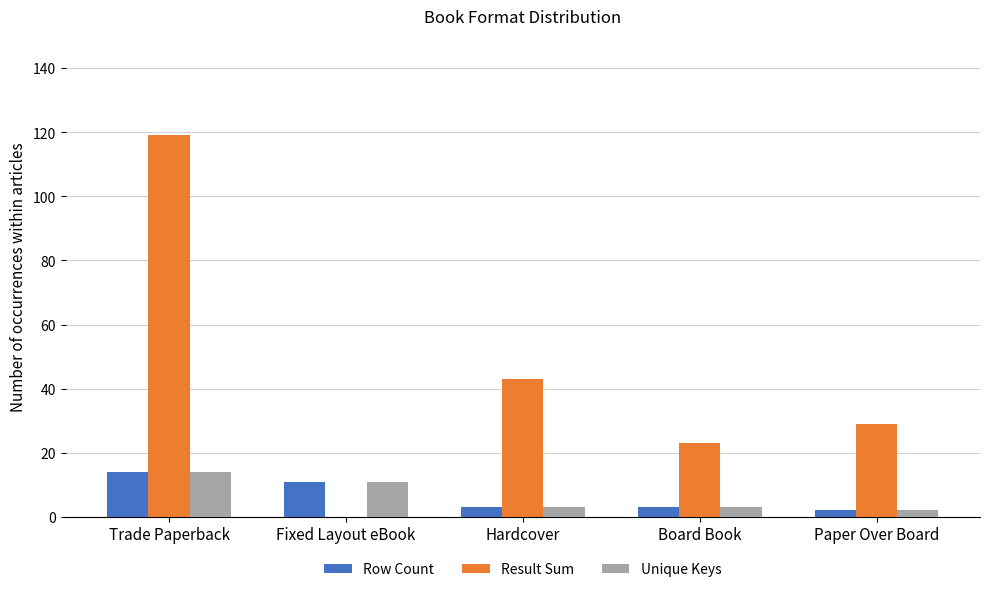

What are all the series names shown in the legend?

Row Count, Result Sum, Unique Keys